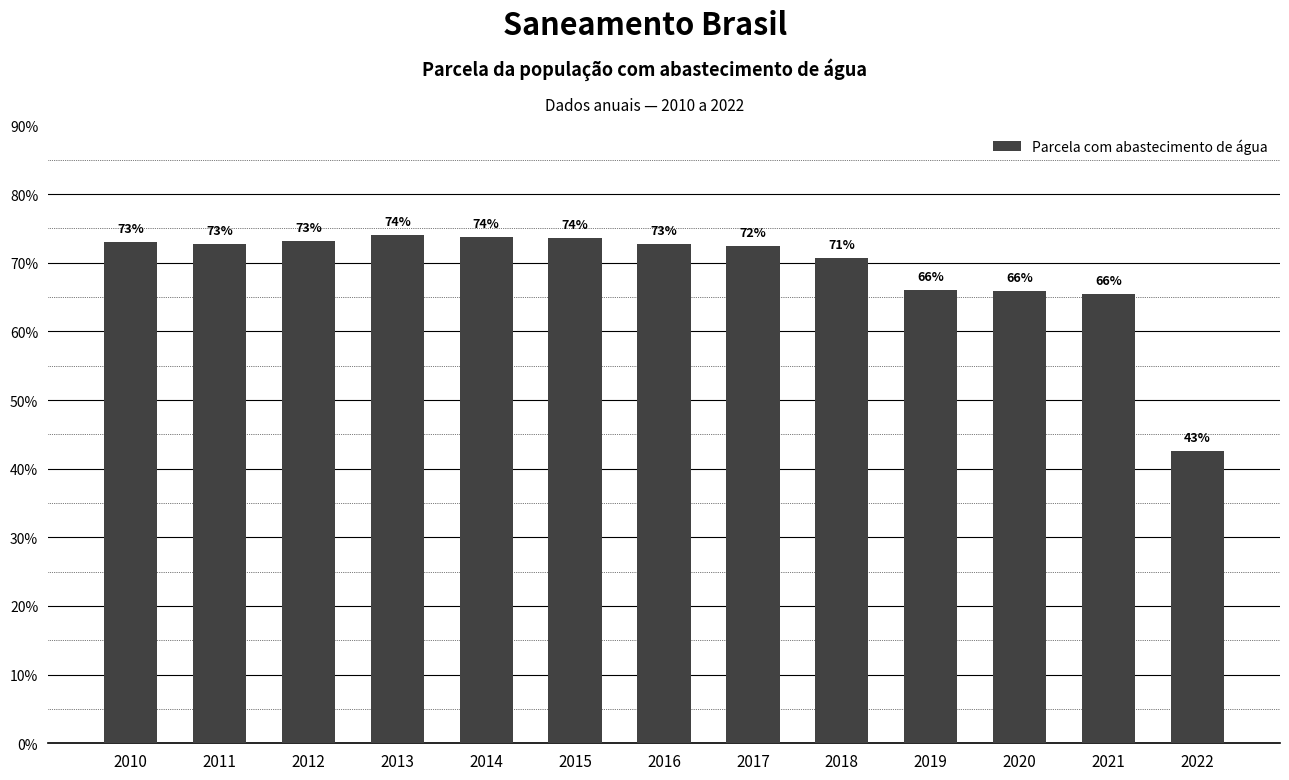

Reading left to right, what are all the values shown in this chart?

2010=0.7	2011=0.7	2012=0.7	2013=0.7	2014=0.7	2015=0.7	2016=0.7	2017=0.7	2018=0.7	2019=0.7	2020=0.7	2021=0.7	2022=0.4